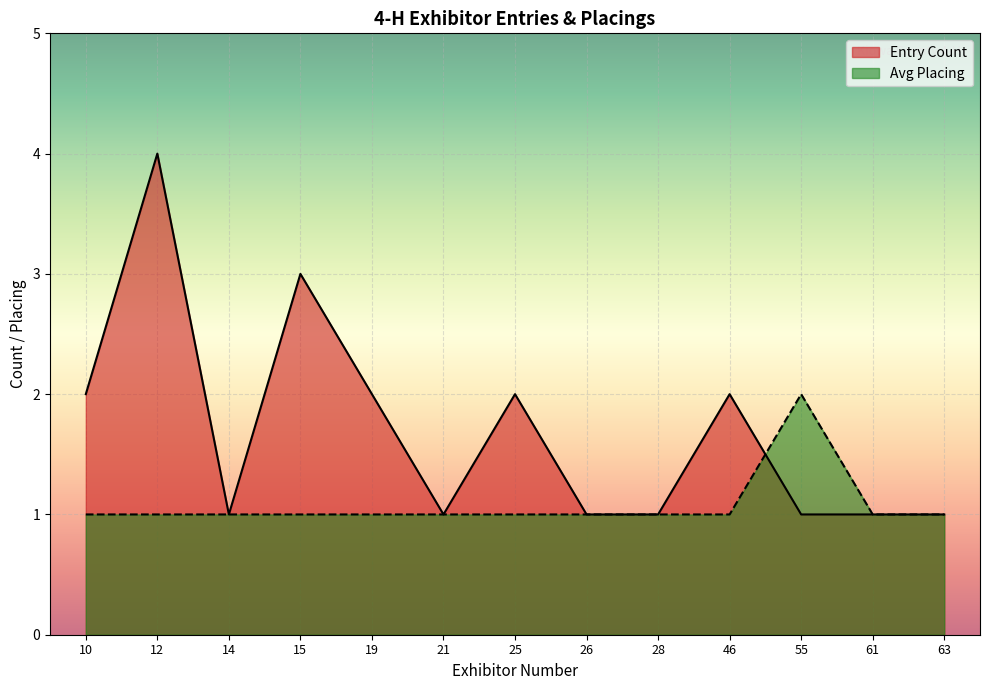

How many series are shown in this chart?

2